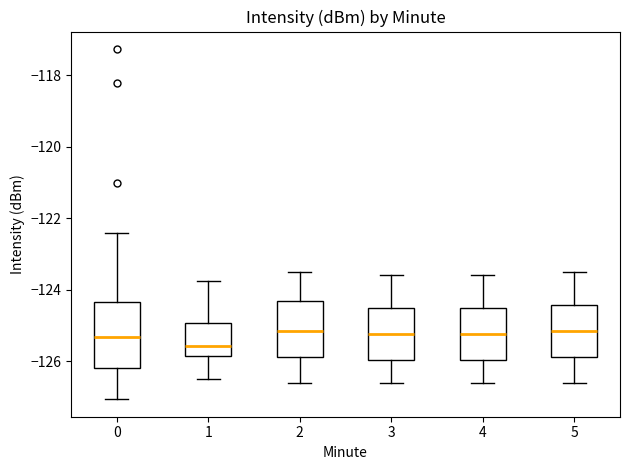

Reading left to right, read every box against the y-axis: the position of its median line, the range the box covers, and the ends of its whiskers. The values are not printed on the chart, so give them approximately, as read against the axis.

0: median -125.4, box -126.2 to -124.4, whiskers -127.0 to -122.4
1: median -125.6, box -125.8 to -125.0, whiskers -126.6 to -123.8
2: median -125.2, box -125.8 to -124.4, whiskers -126.6 to -123.4
3: median -125.2, box -126.0 to -124.6, whiskers -126.6 to -123.6
4: median -125.2, box -126.0 to -124.6, whiskers -126.6 to -123.6
5: median -125.2, box -125.8 to -124.4, whiskers -126.6 to -123.4